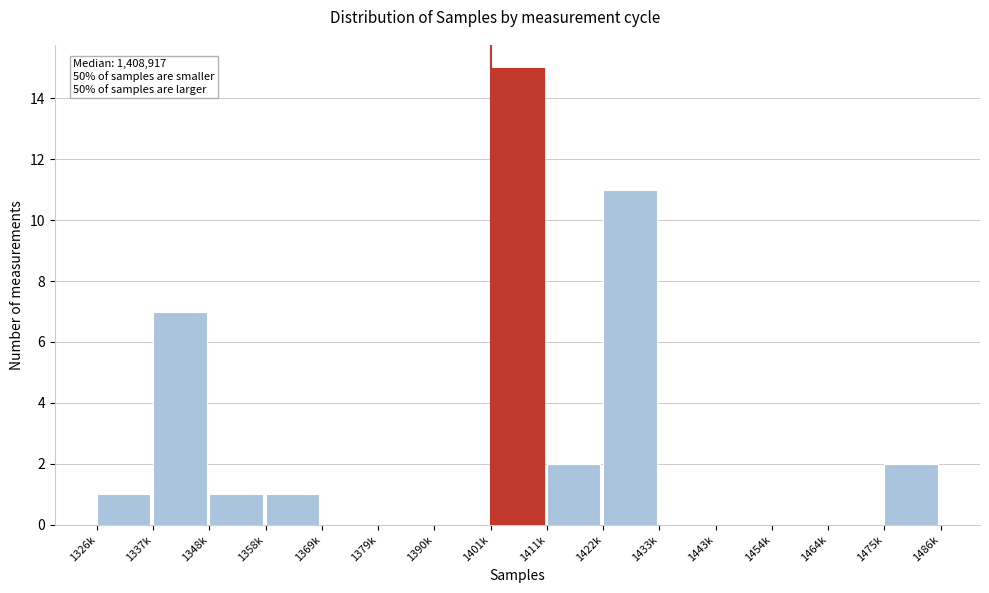

Reading right to left, what are all the values shown in this chart?

1475k=2	1464k=0	1454k=0	1443k=0	1433k=0	1422k=11	1411k=2	1401k=15	1390k=0	1379k=0	1369k=0	1358k=1	1348k=1	1337k=7	1326k=1